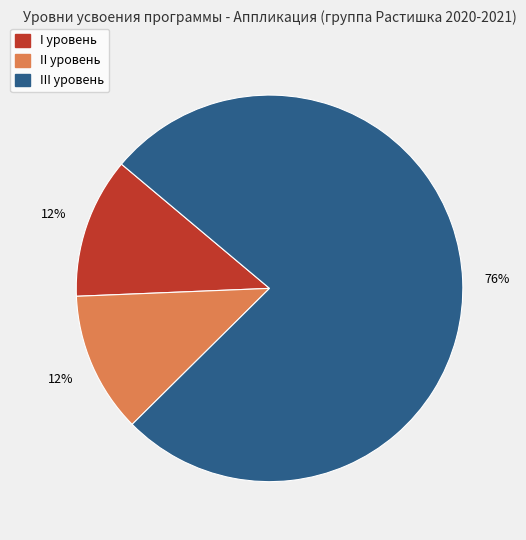

Count the number of slices in the pie.

3